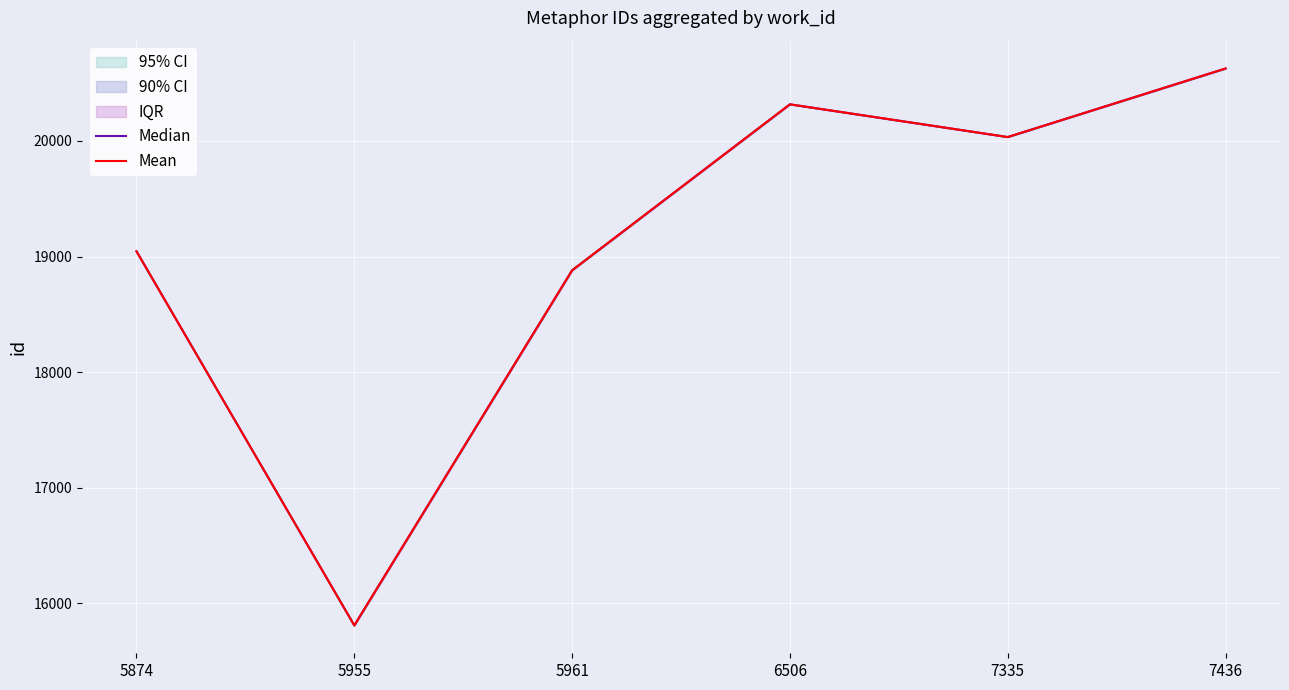

At 5874, list the series in order from largest to smallest.

Median, Mean